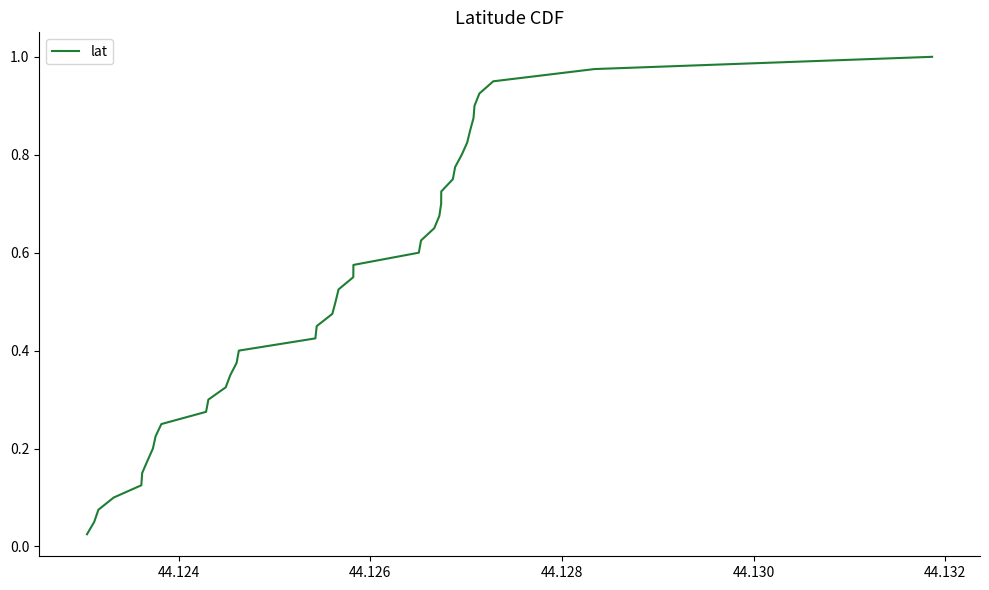

How many lines are shown in the chart?

1